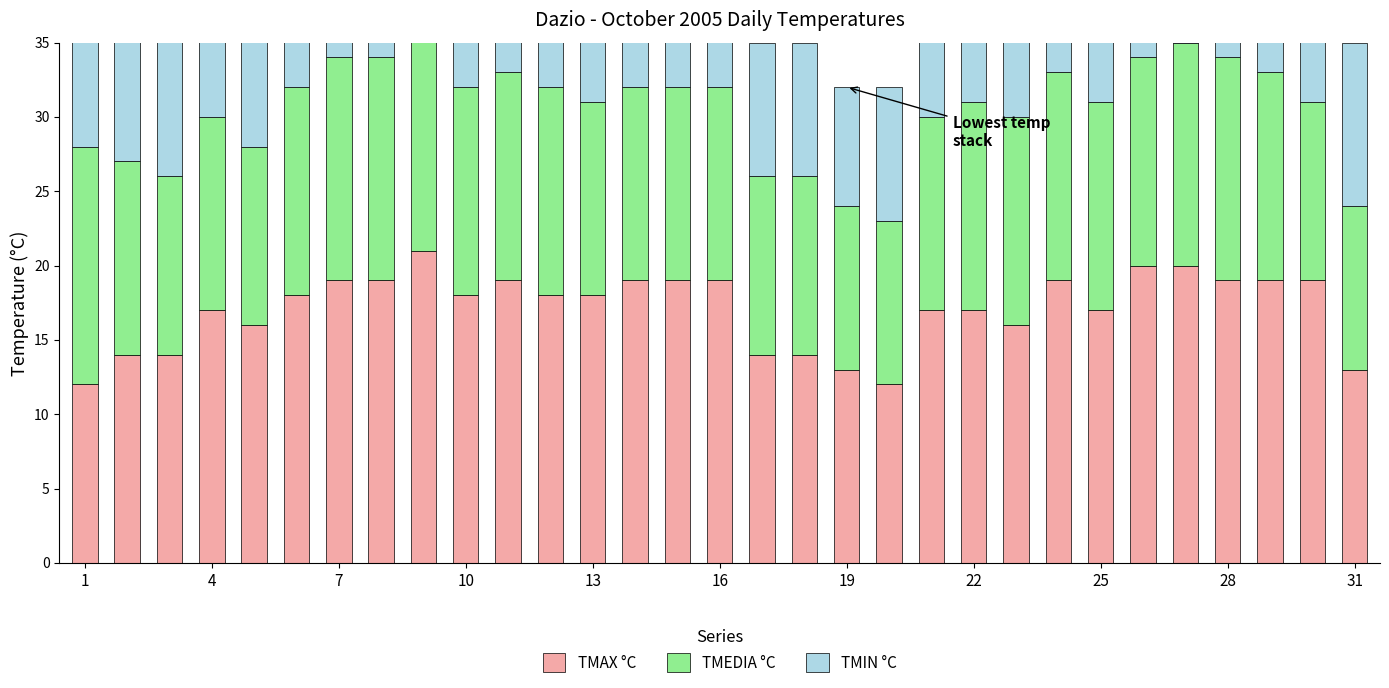

Is the value of TMEDIA °C at 28 greater than the value of TMIN °C at 25?

Yes